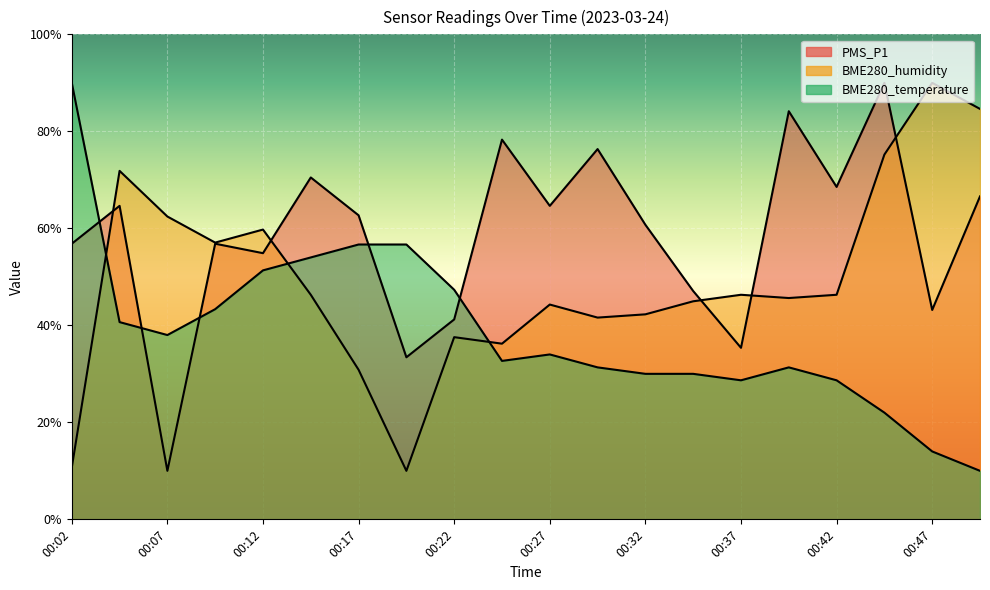

Reading left to right, transcribe all the data shown in this chart.

PMS_P1: 00:02=0.6	00:04=0.6	00:07=0.1	00:09=0.6	00:12=0.5	00:14=0.7	00:17=0.6	00:19=0.3	00:22=0.4	00:24=0.8	00:27=0.6	00:29=0.8	00:32=0.6	00:34=0.5	00:37=0.4	00:39=0.8	00:42=0.7	00:44=0.9	00:47=0.4	00:49=0.7
BME280_humidity: 00:02=0.1	00:04=0.7	00:07=0.6	00:09=0.6	00:12=0.6	00:14=0.5	00:17=0.3	00:19=0.1	00:22=0.4	00:24=0.4	00:27=0.4	00:29=0.4	00:32=0.4	00:34=0.4	00:37=0.5	00:39=0.5	00:42=0.5	00:44=0.8	00:47=0.9	00:49=0.8
BME280_temperature: 00:02=0.9	00:04=0.4	00:07=0.4	00:09=0.4	00:12=0.5	00:14=0.5	00:17=0.6	00:19=0.6	00:22=0.5	00:24=0.3	00:27=0.3	00:29=0.3	00:32=0.3	00:34=0.3	00:37=0.3	00:39=0.3	00:42=0.3	00:44=0.2	00:47=0.1	00:49=0.1